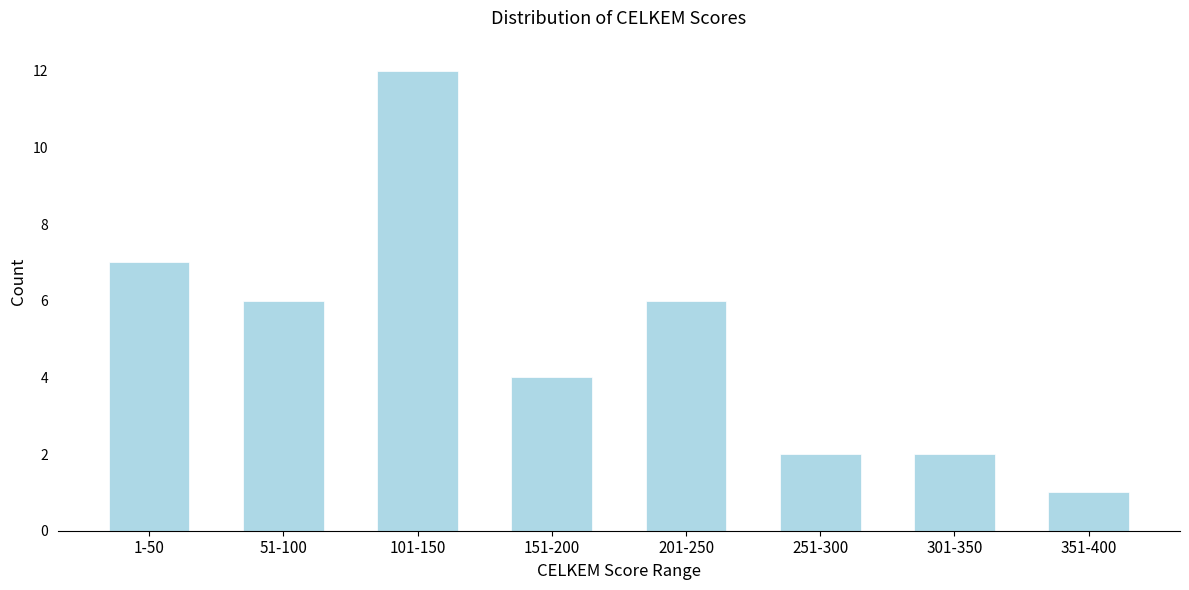

Reading left to right, list all the values displayed in this chart.

1-50=7	51-100=6	101-150=12	151-200=4	201-250=6	251-300=2	301-350=2	351-400=1